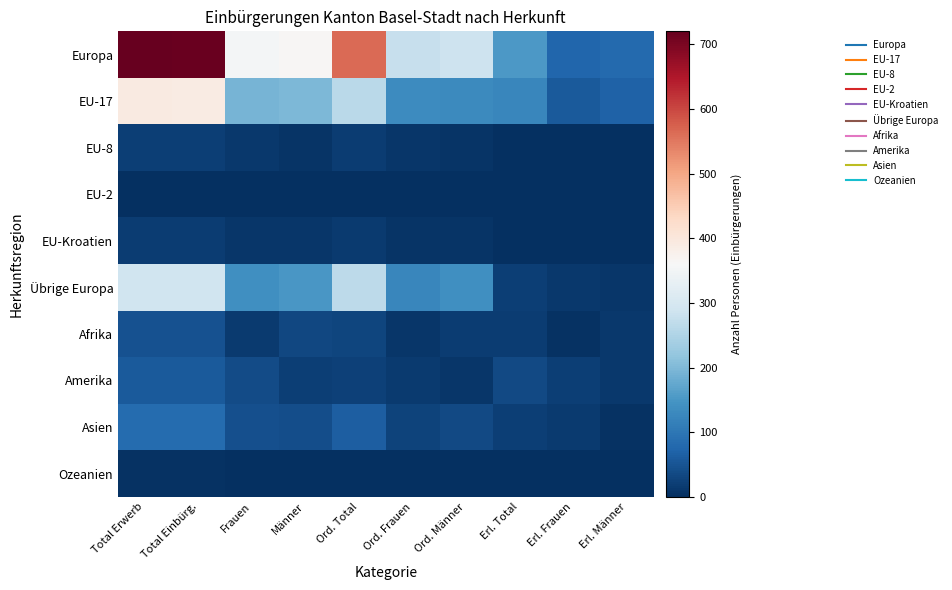

Which series changed the most between Ord. Frauen and Ord. Männer?

Übrige Europa